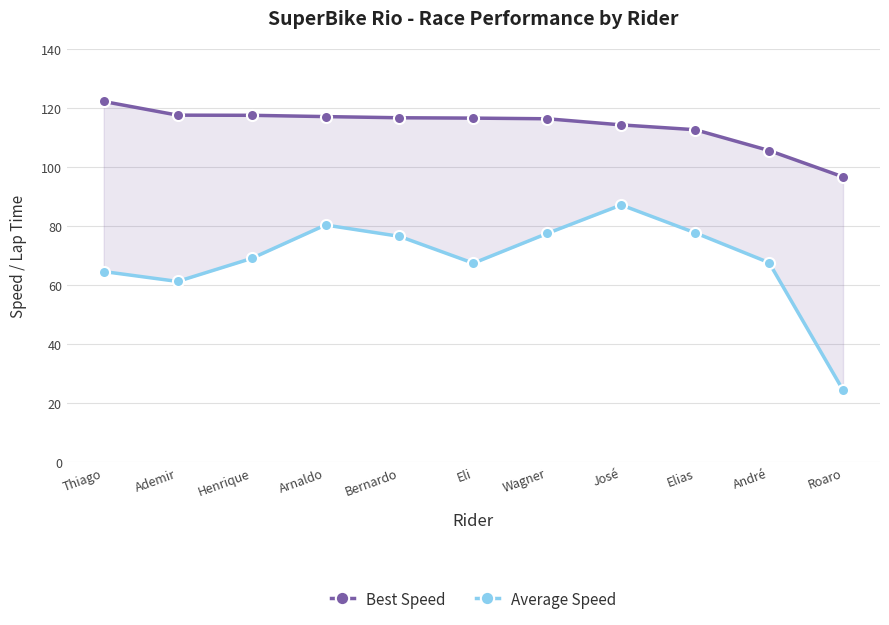

The Average Speed series shows 87.3 at José. True or false?

True